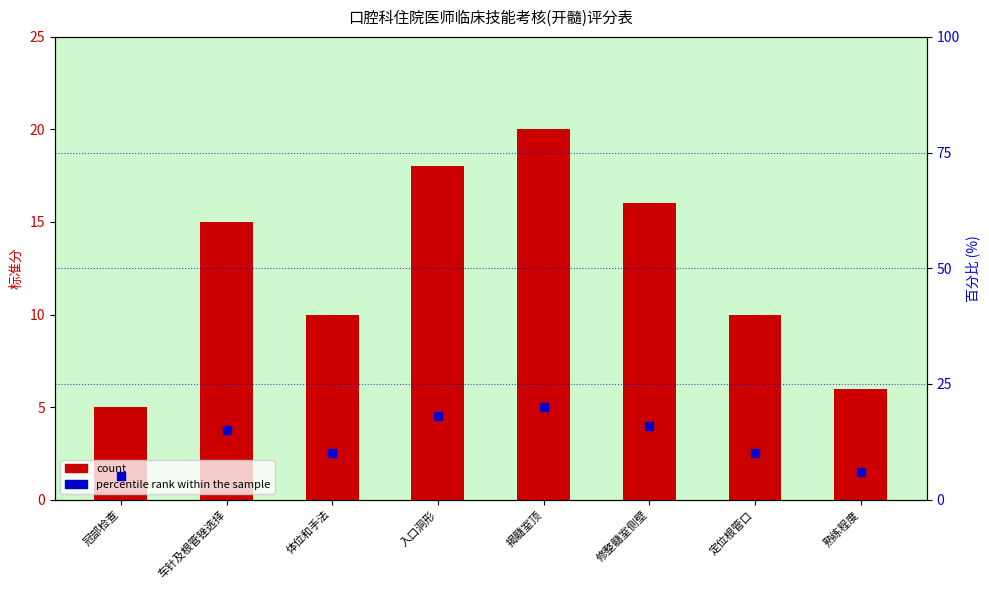

At how many categories does at least one series exceed 9?

6